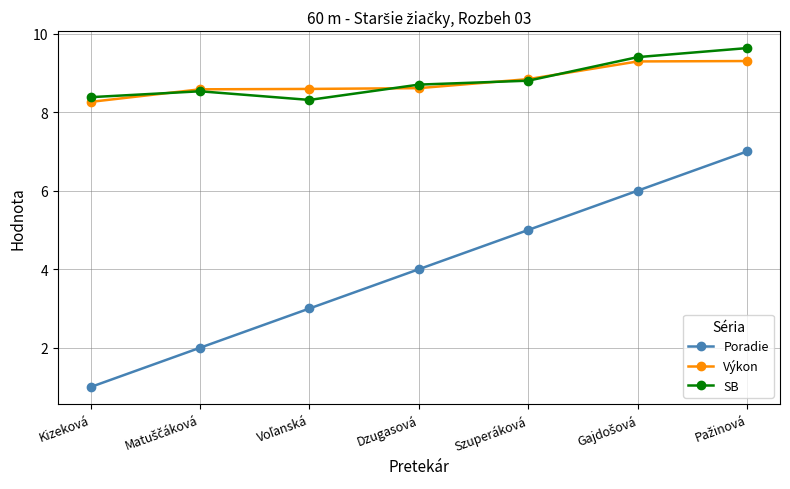

What is the value of the SB point at the 2nd from the left?

8.5